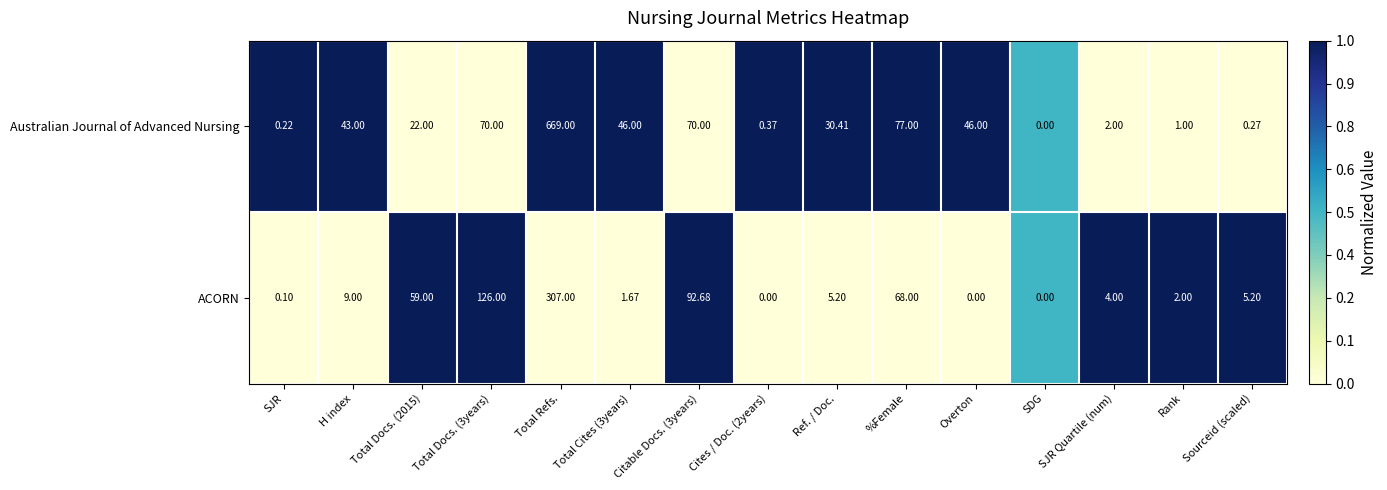

Which series has the widest spread of values?

Australian Journal of Advanced Nursing